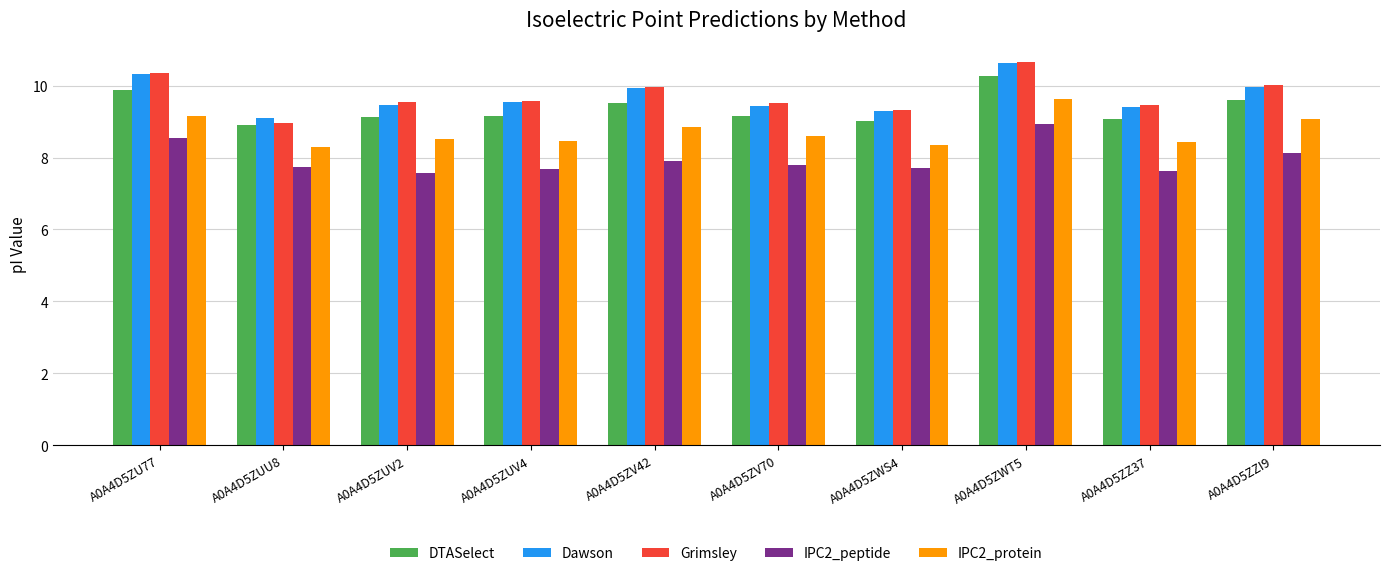

Is the value of IPC2_peptide at A0A4D5ZUV2 greater than the value of IPC2_protein at A0A4D5ZV70?

No